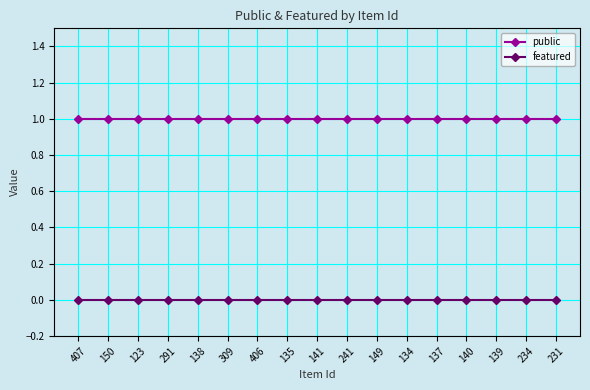

True or false: featured and public cross at least once.

False